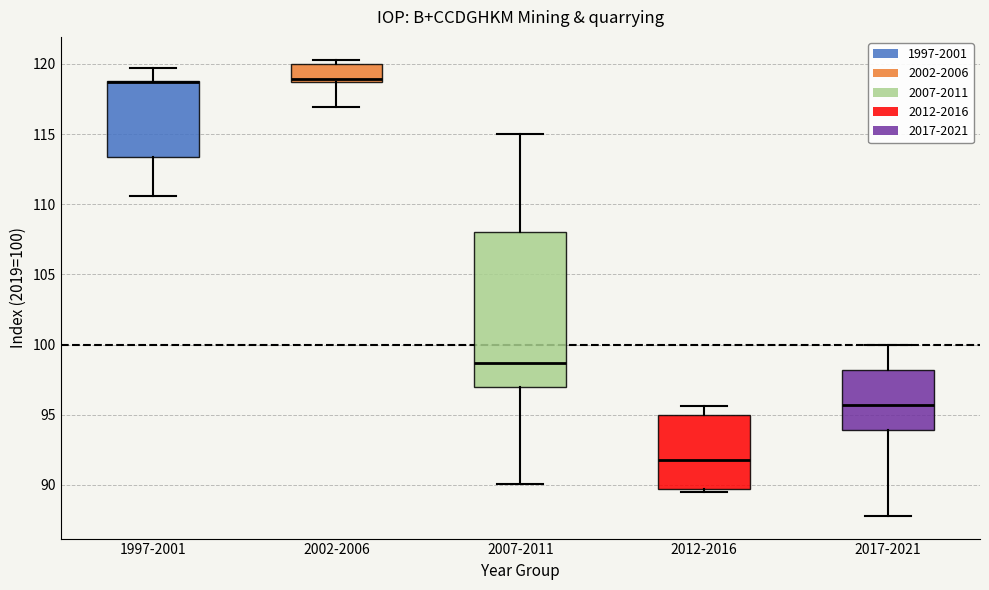

Which box is the tallest, from its lower edge to its upper edge?

2007-2011